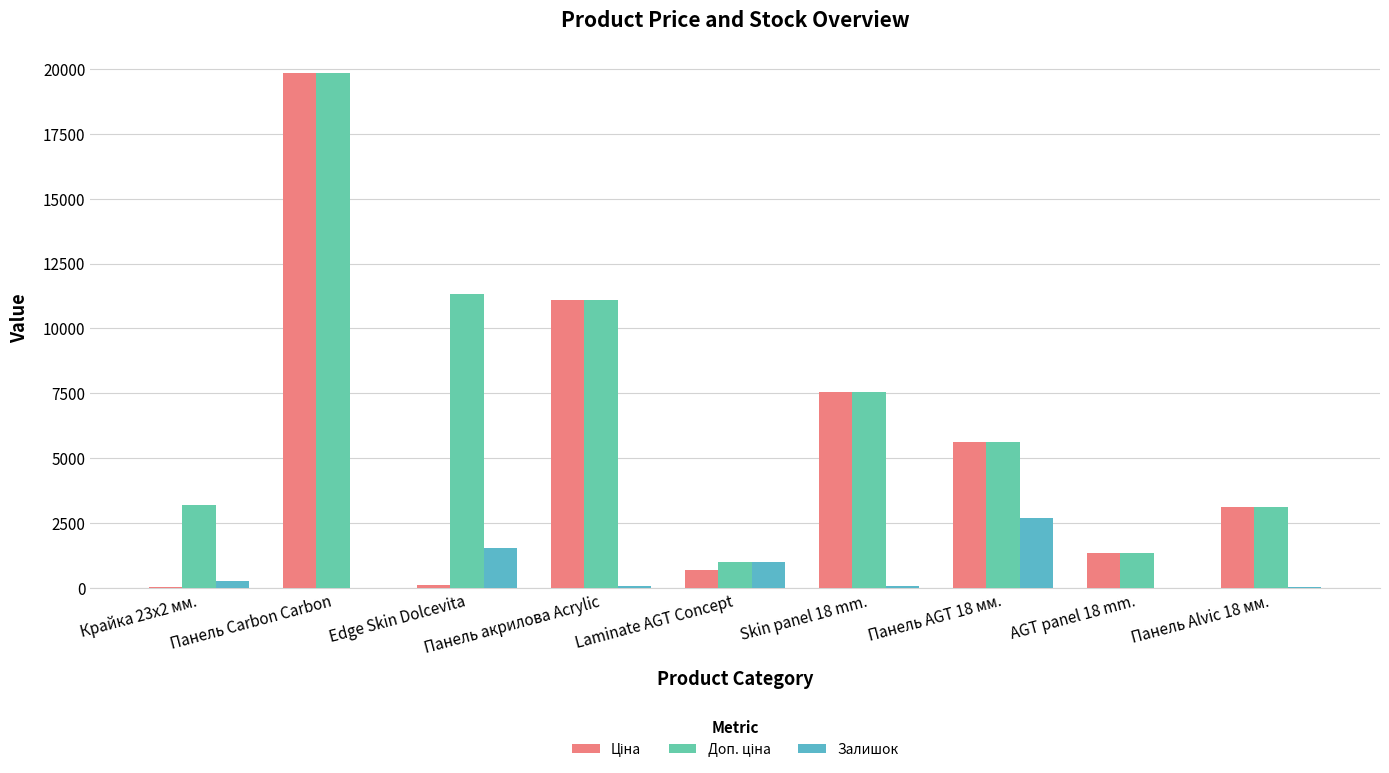

Are the bars horizontal?

No